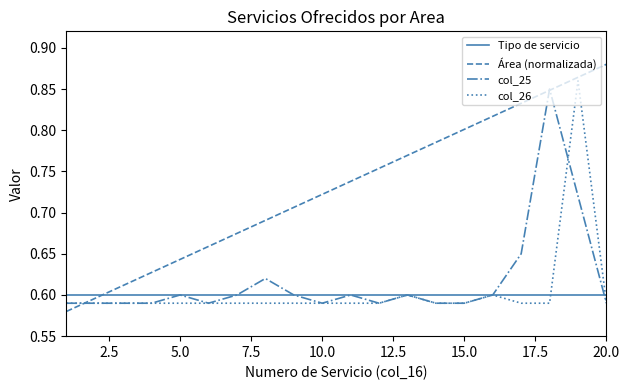

Which series has the largest total across all categories?

Área (normalizada)